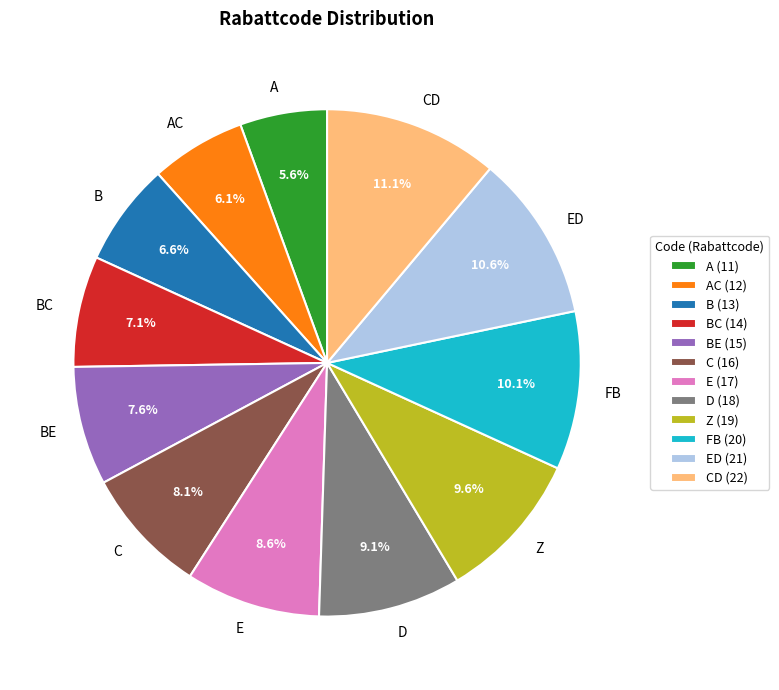

Combined, do BC and B account for over 50%?

No